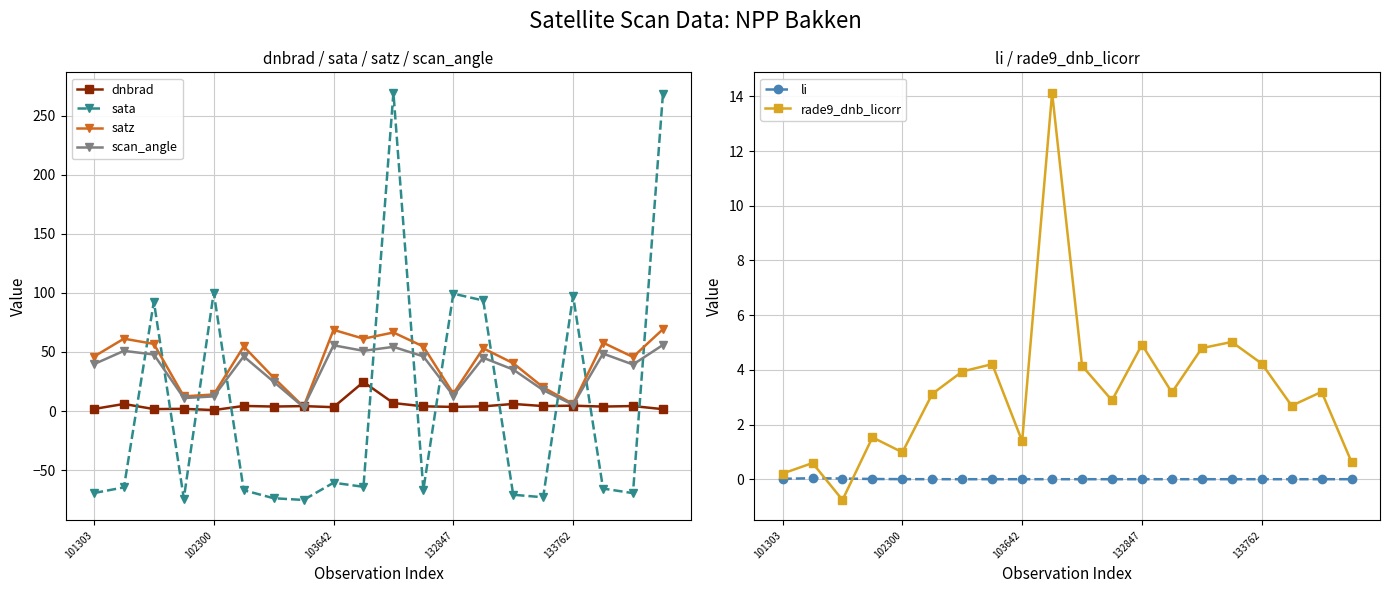

After their last crossing, which series has the higher values: li or rade9_dnb_licorr?

rade9_dnb_licorr